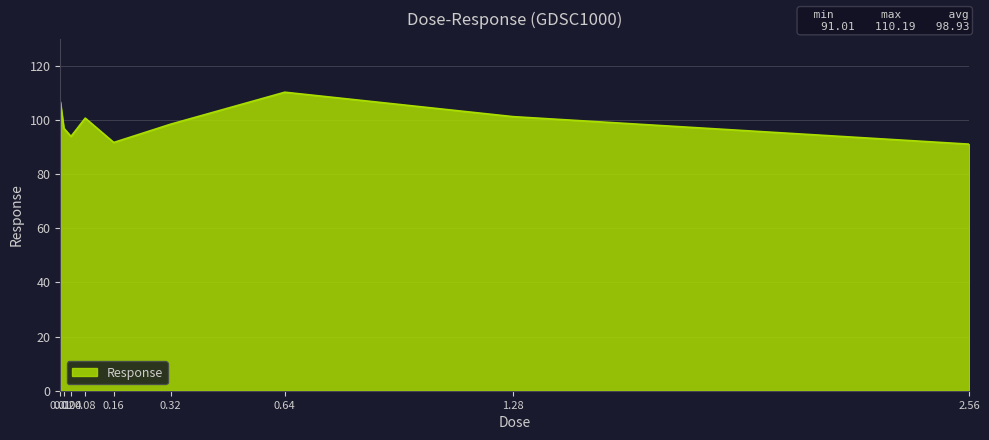

What is the difference between the maximum and minimum values?

19.2